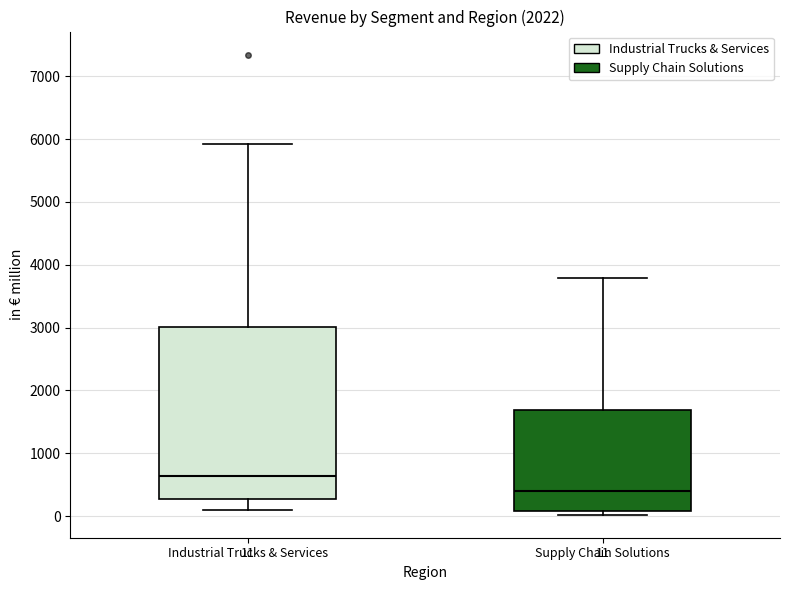

Which box is the tallest, from its lower edge to its upper edge?

Industrial Trucks & Services